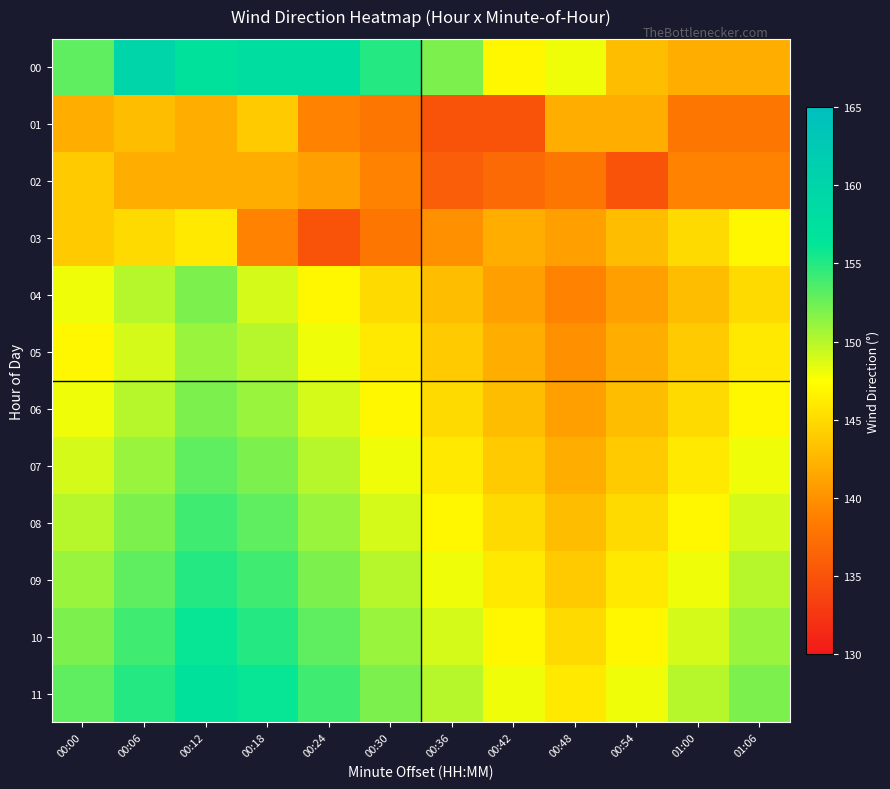

At how many categories does at least one series exceed 150?

8